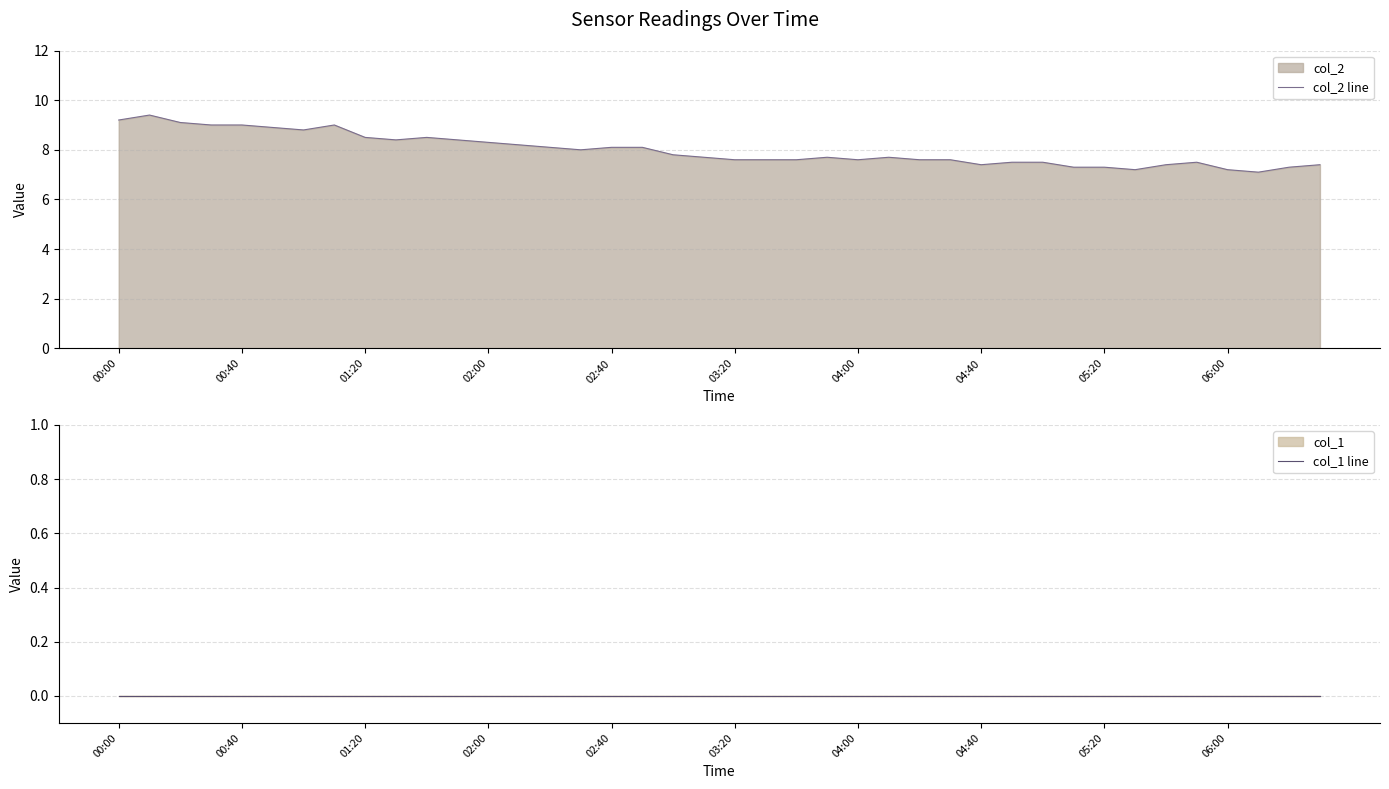

Read the col_2 line value at 39.

7.4